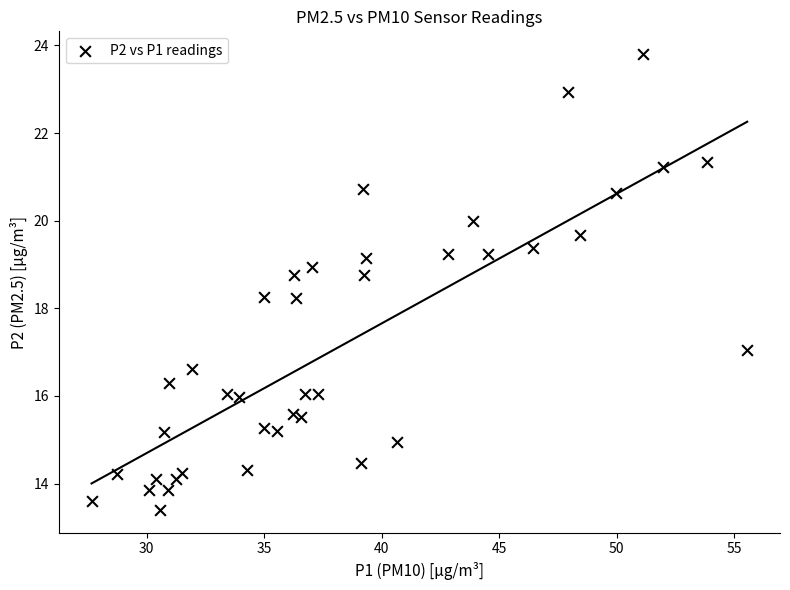

What is the range of Y values (max minus min)?

10.4